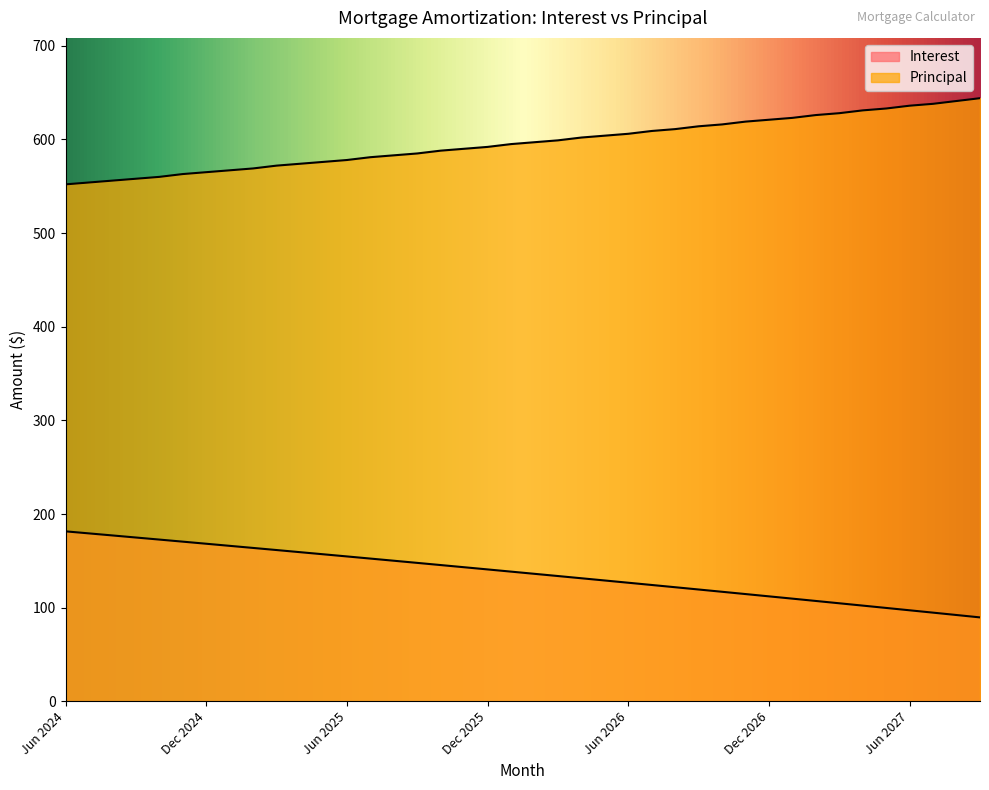

List the series in order of their overall mean, highest first.

Principal, Interest